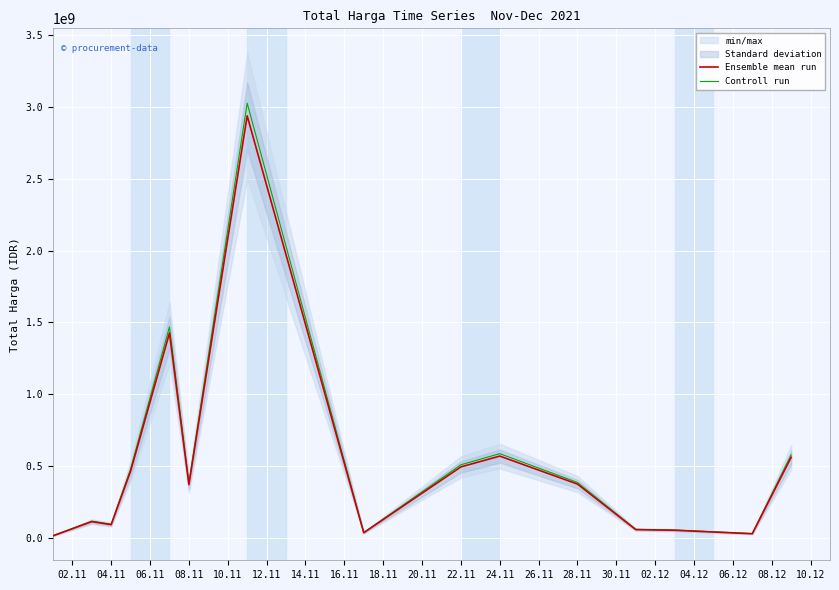

What value does the Ensemble mean run series have at 04.11?

90672075.0